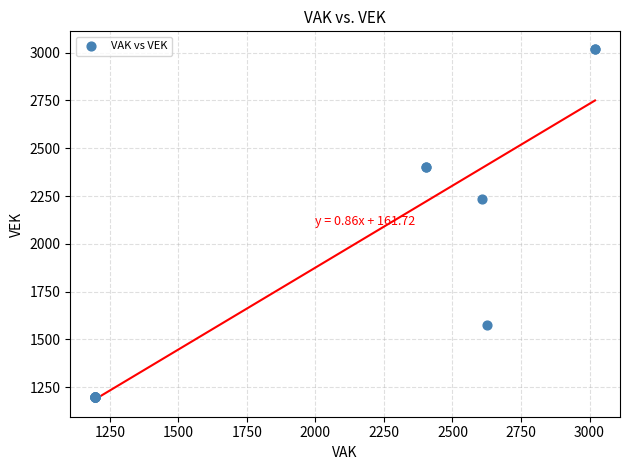

What Y value in the scatter plot is closest to 2108?

2235